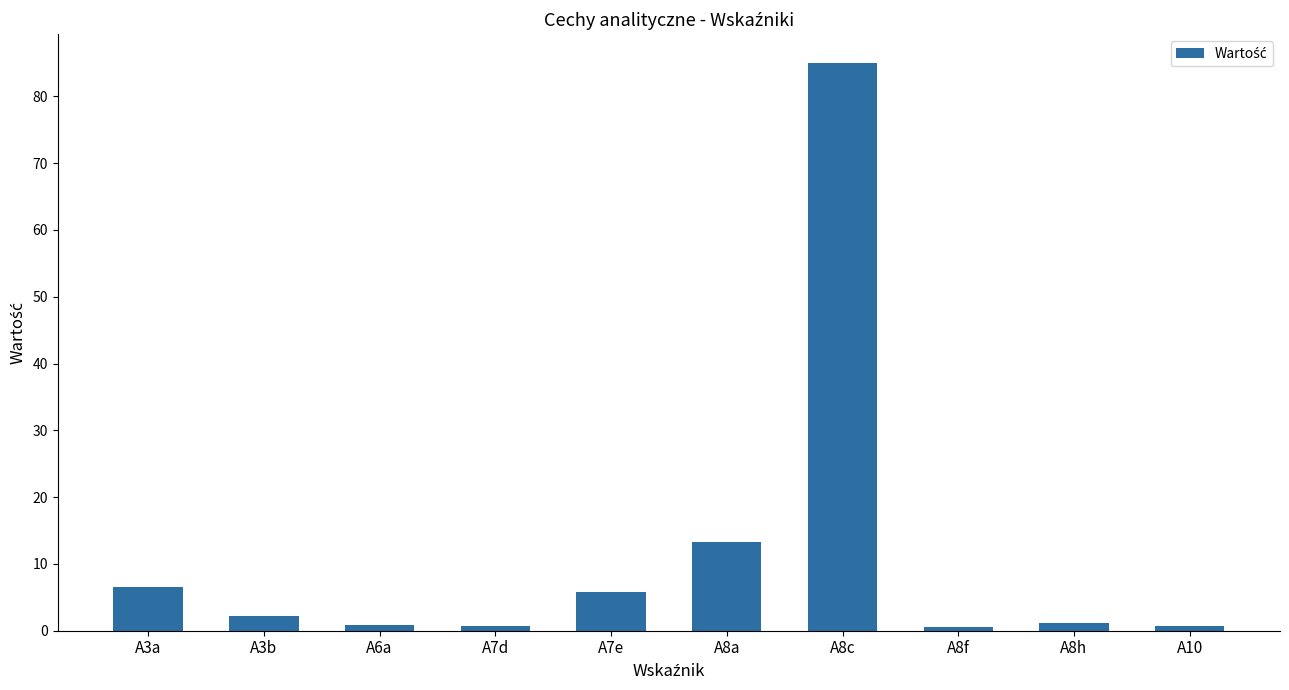

What is the change in value from A7e to A8f?

-5.1